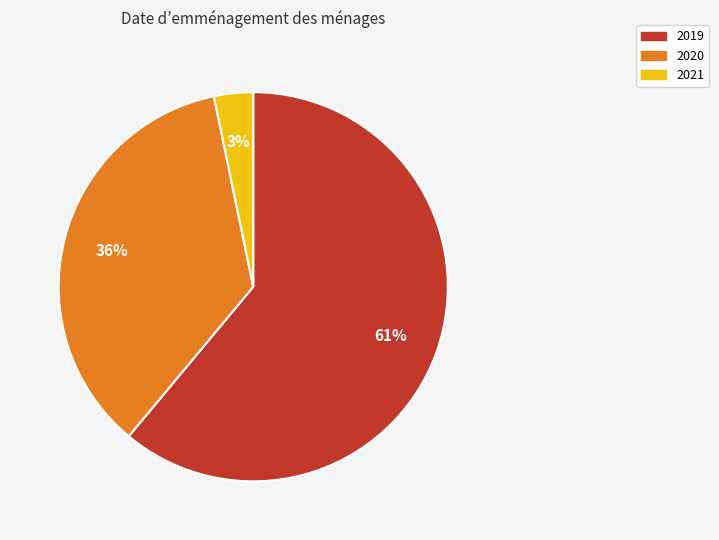

Rank the categories by value from highest to lowest.

2019, 2020, 2021